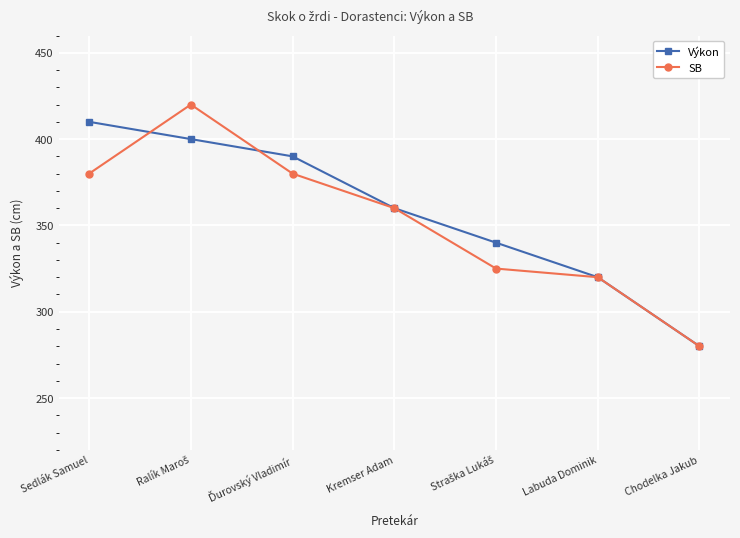

Which series has the largest range (max minus min)?

SB